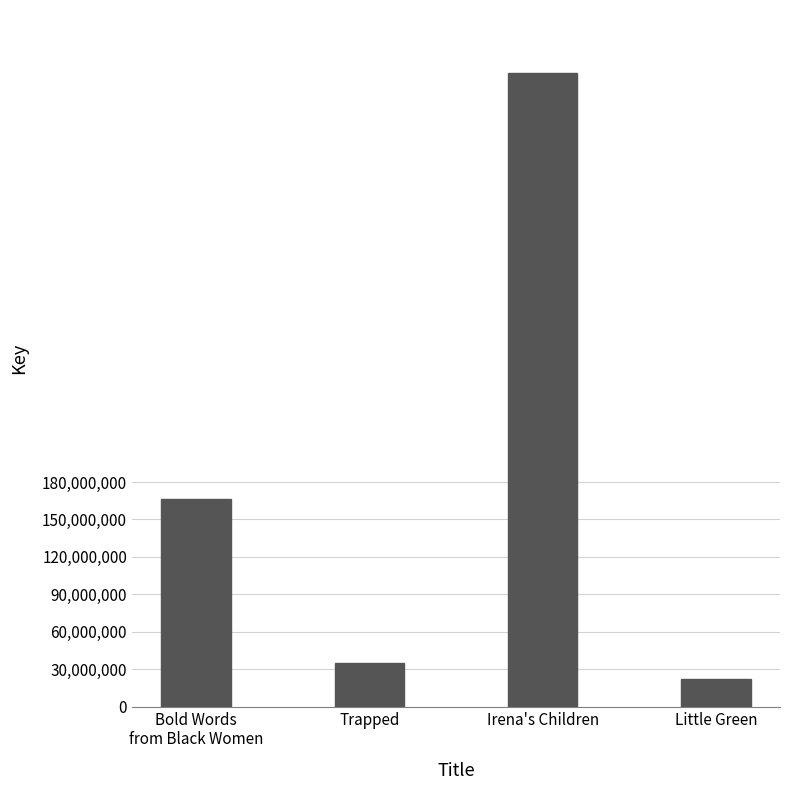

What position from the right is Irena's Children?

2